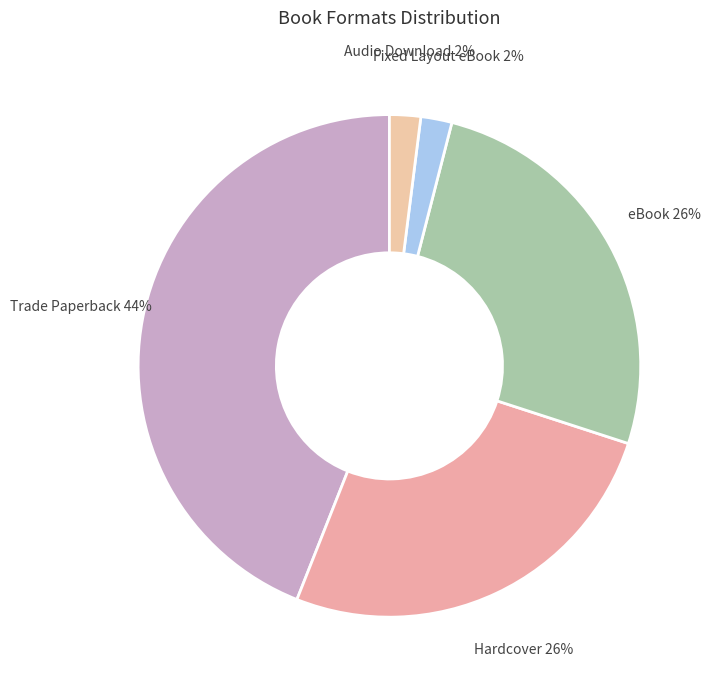

Which category has the biggest portion of the pie?

Trade Paperback